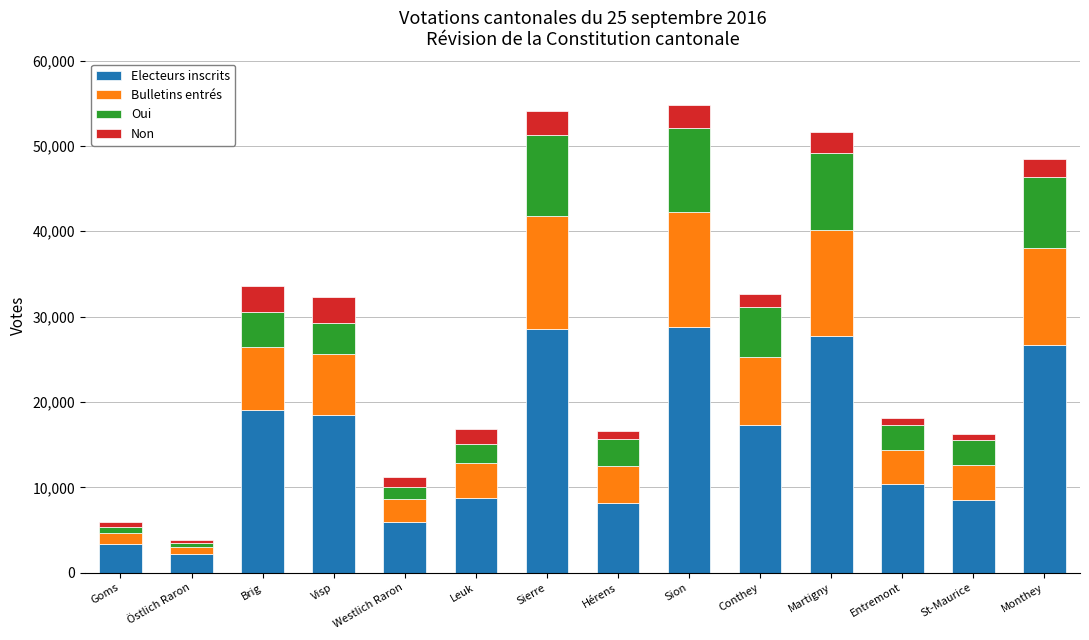

What is the average value of the Electeurs inscrits series?

15281